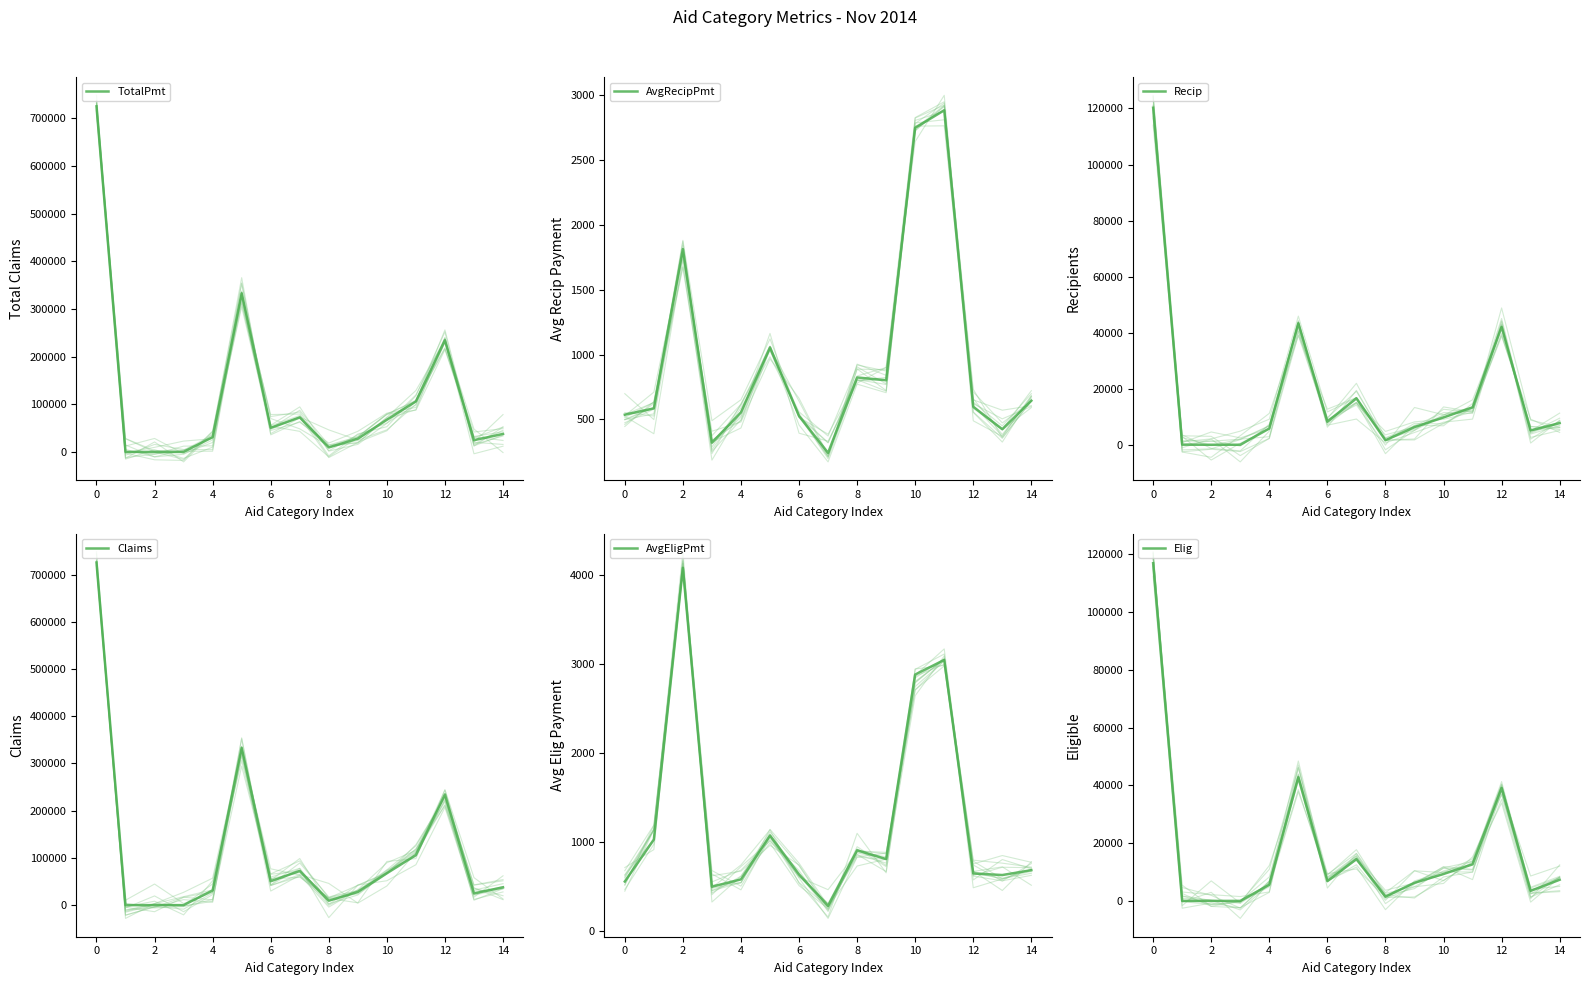

Is the value of TotalPmt at 6 greater than the value of Elig at 10?

Yes